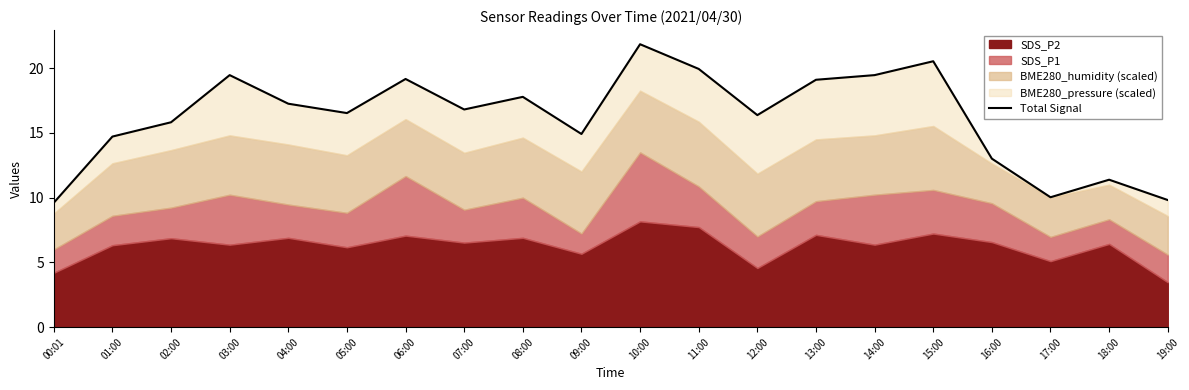

Reading left to right, transcribe all the data shown in this chart.

00:01=9.6	01:00=14.7	02:00=15.8	03:00=19.5	04:00=17.3	05:00=16.5	06:00=19.2	07:00=16.8	08:00=17.8	09:00=14.9	10:00=21.9	11:00=19.9	12:00=16.4	13:00=19.1	14:00=19.5	15:00=20.5	16:00=13.0	17:00=10.0	18:00=11.4	19:00=9.8